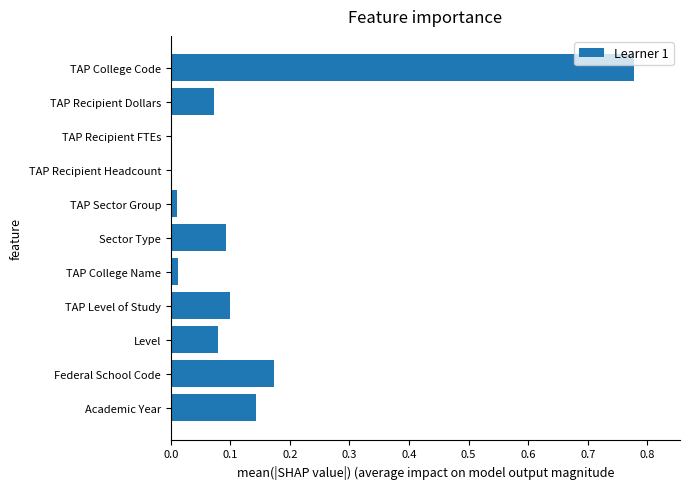

Between TAP Level of Study and TAP Recipient FTEs, which is larger?

TAP Level of Study